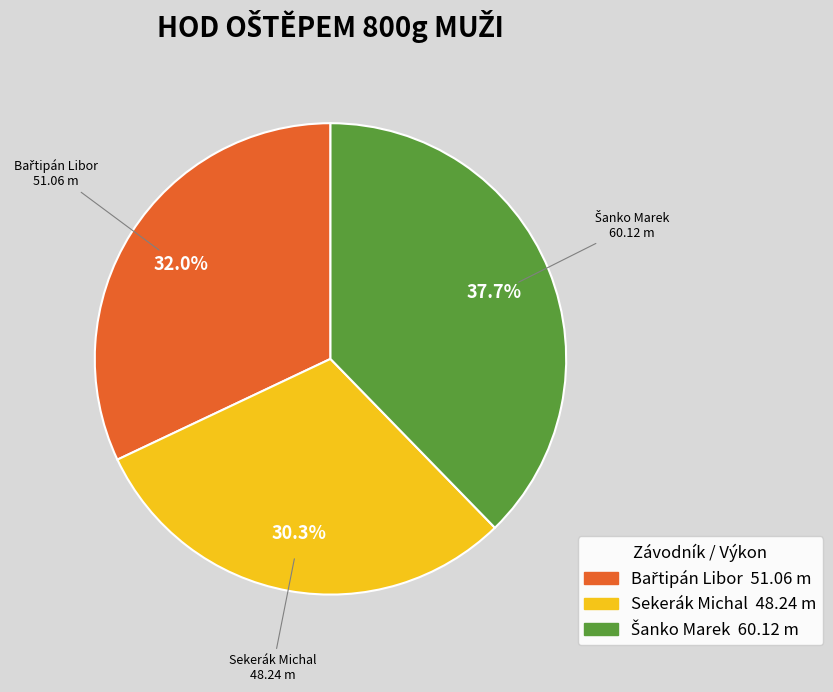

What portion of the pie excludes Sekerák Michal?

69.7%